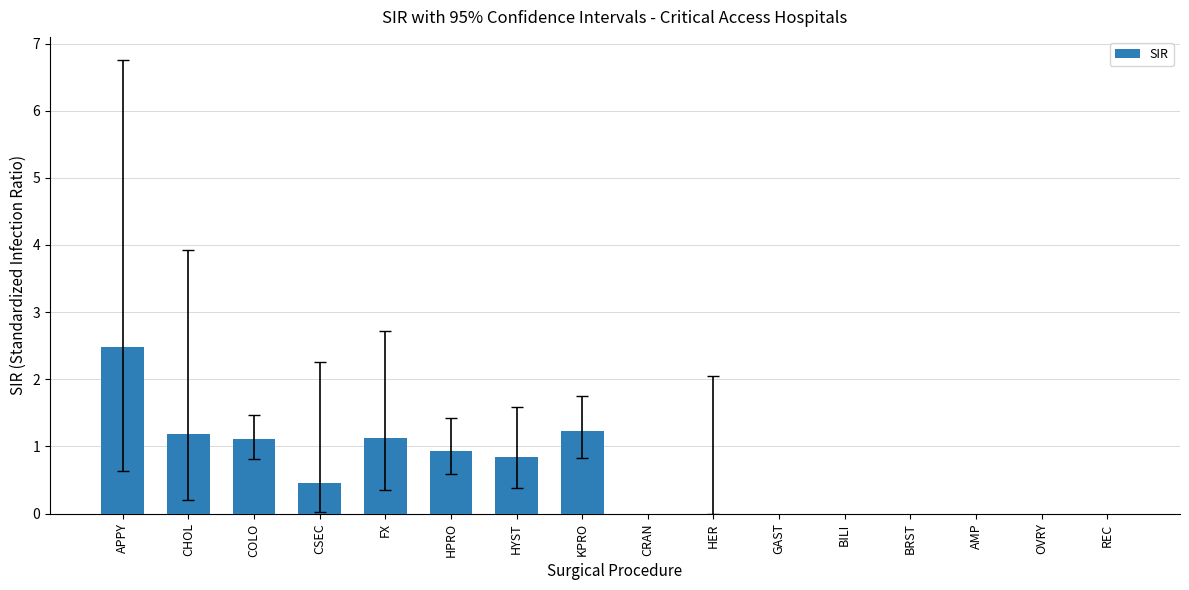

What is the sum of the values at KPRO and BRST?

1.2